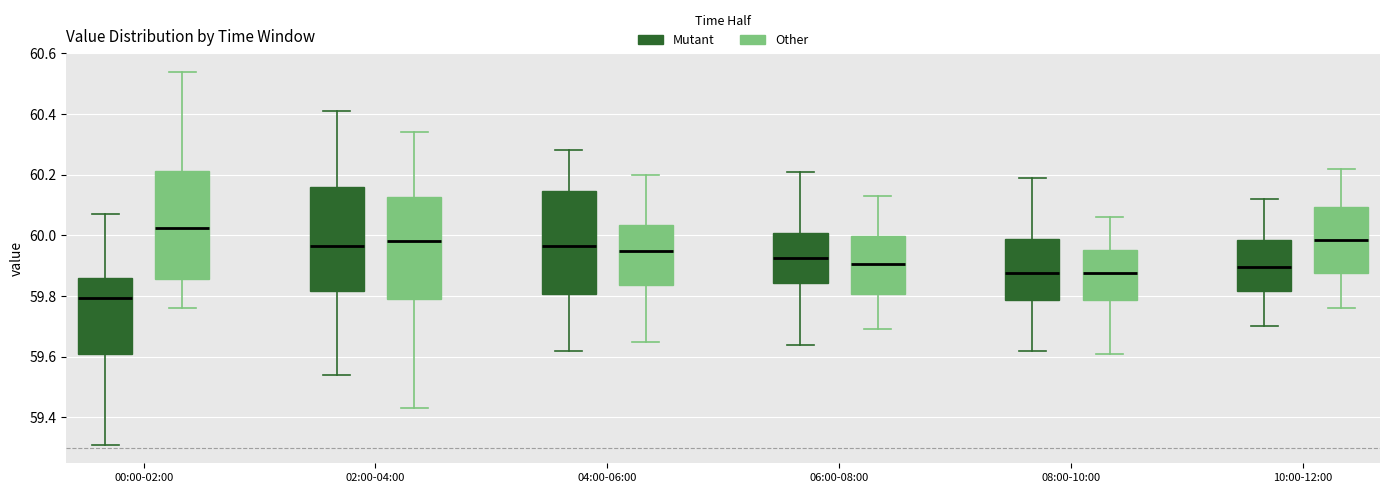

Where does the median line of the box for 02:00-04:00 (Other) sit on the y-axis? The values are not printed on the chart, so give them approximately, as read against the axis.

59.98